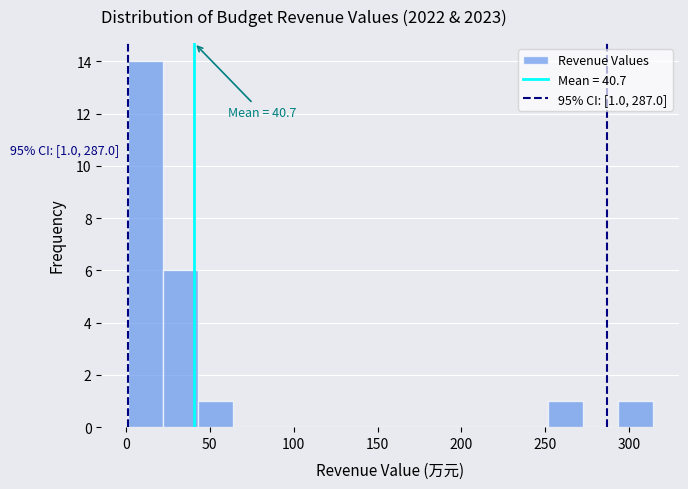

Over which range of the x-axis is the bar tallest?

0 to 20